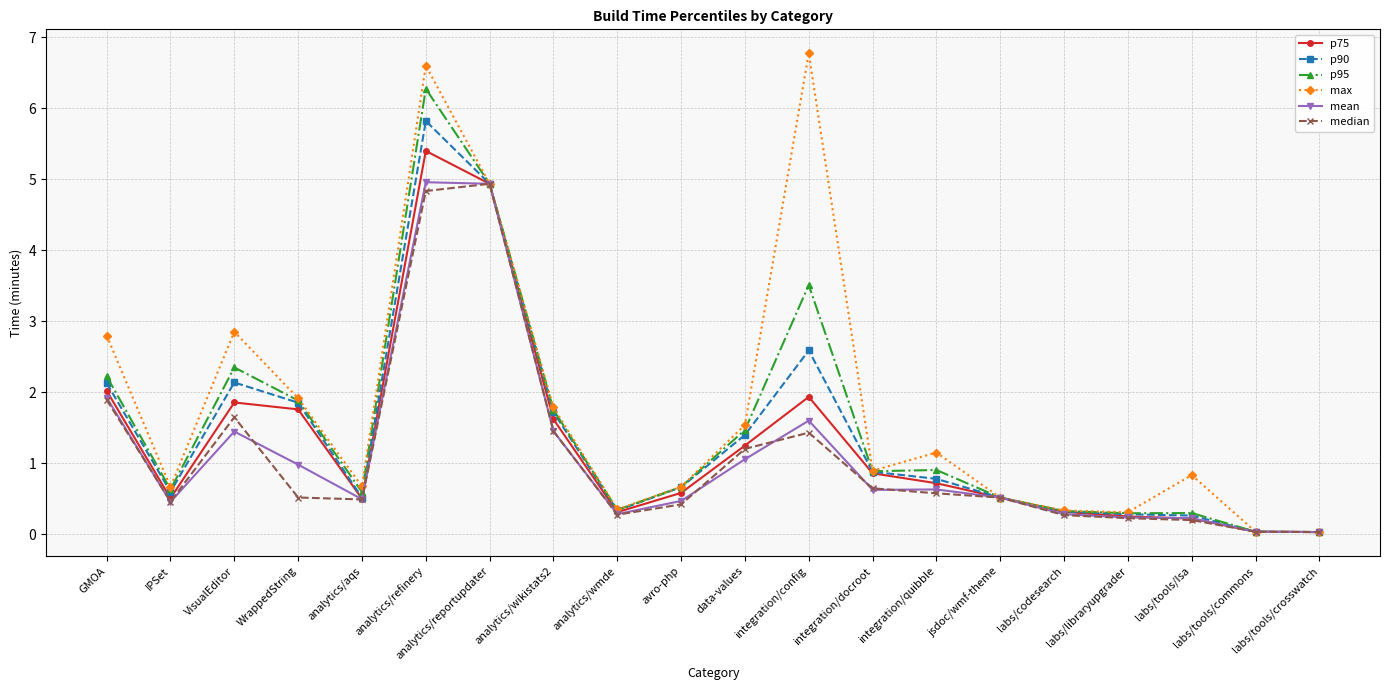

What is the label of the 11th point from the left?

data-values